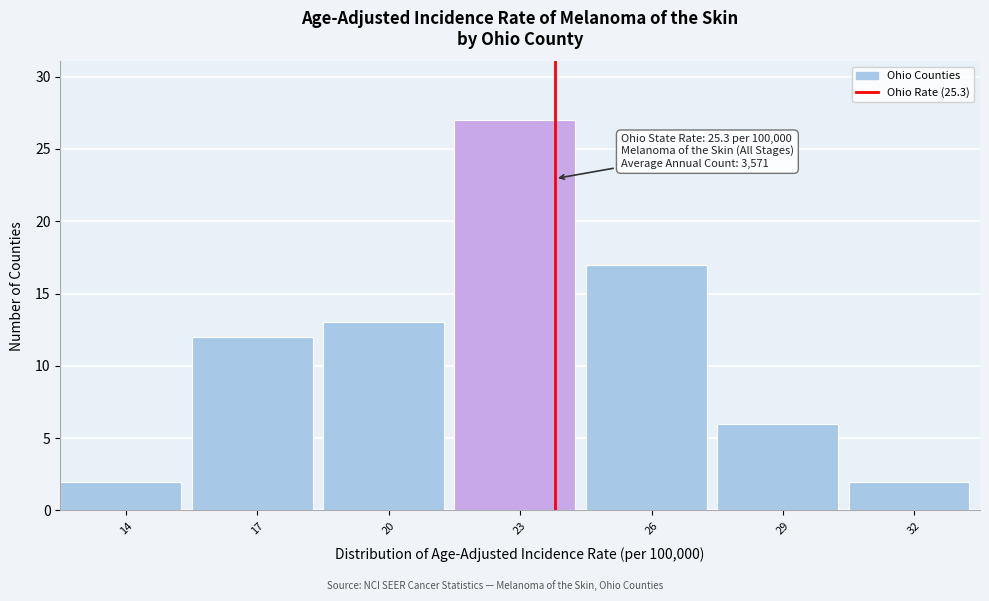

Reading right to left, what are all the values shown in this chart?

32=2	29=6	26=17	23=27	20=13	17=12	14=2